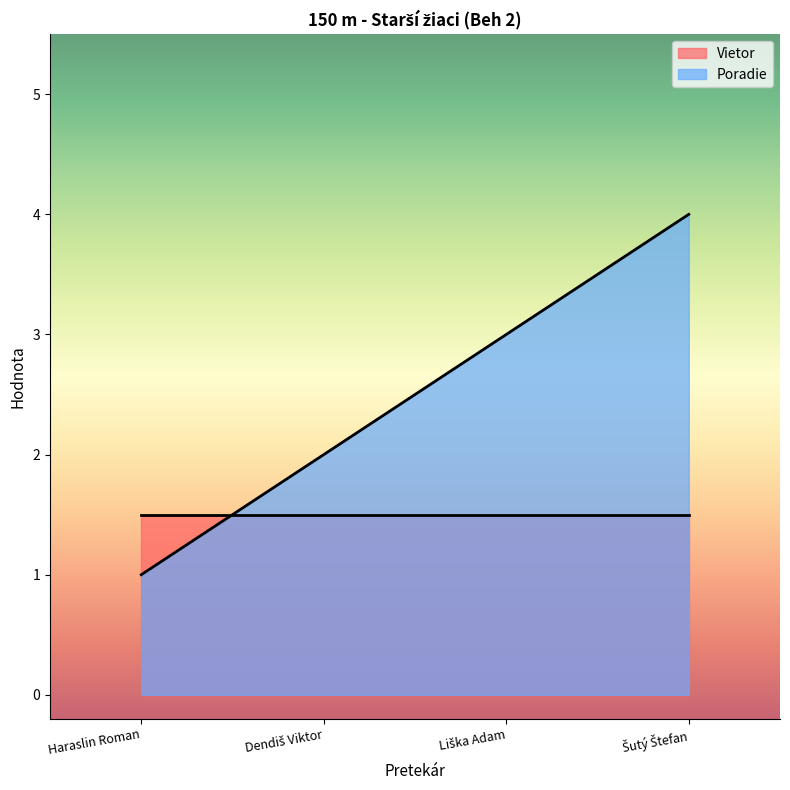

List the labels in order of value, largest first.

Šutý Štefan, Liška Adam, Dendiš Viktor, Haraslin Roman